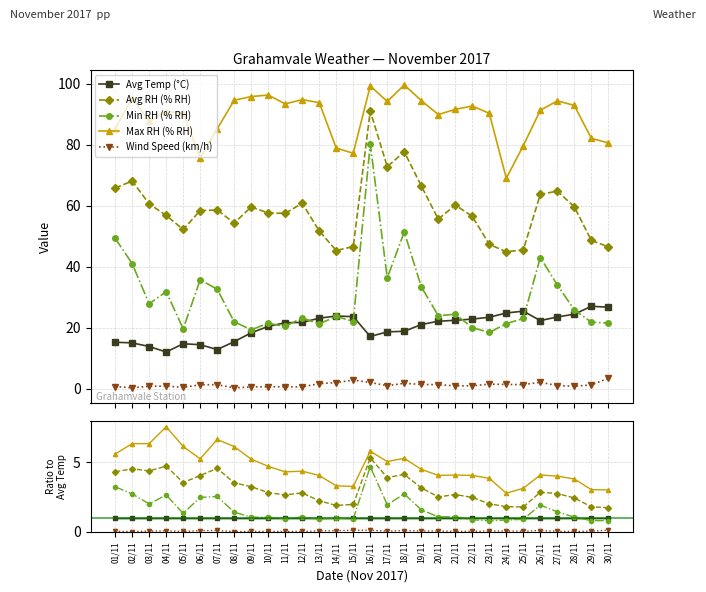

True or false: Avg Temp (°C) and Max RH (% RH) intersect in this chart.

False